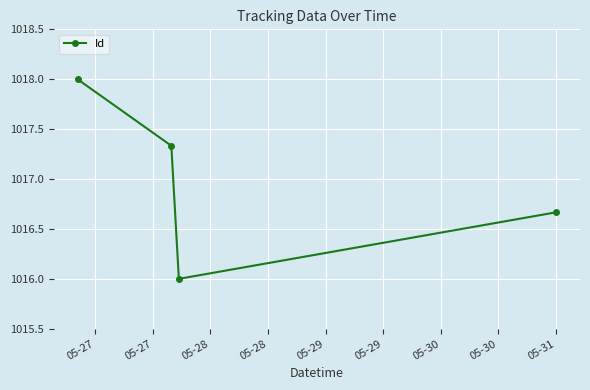

What is the greatest value displayed?

1018.0